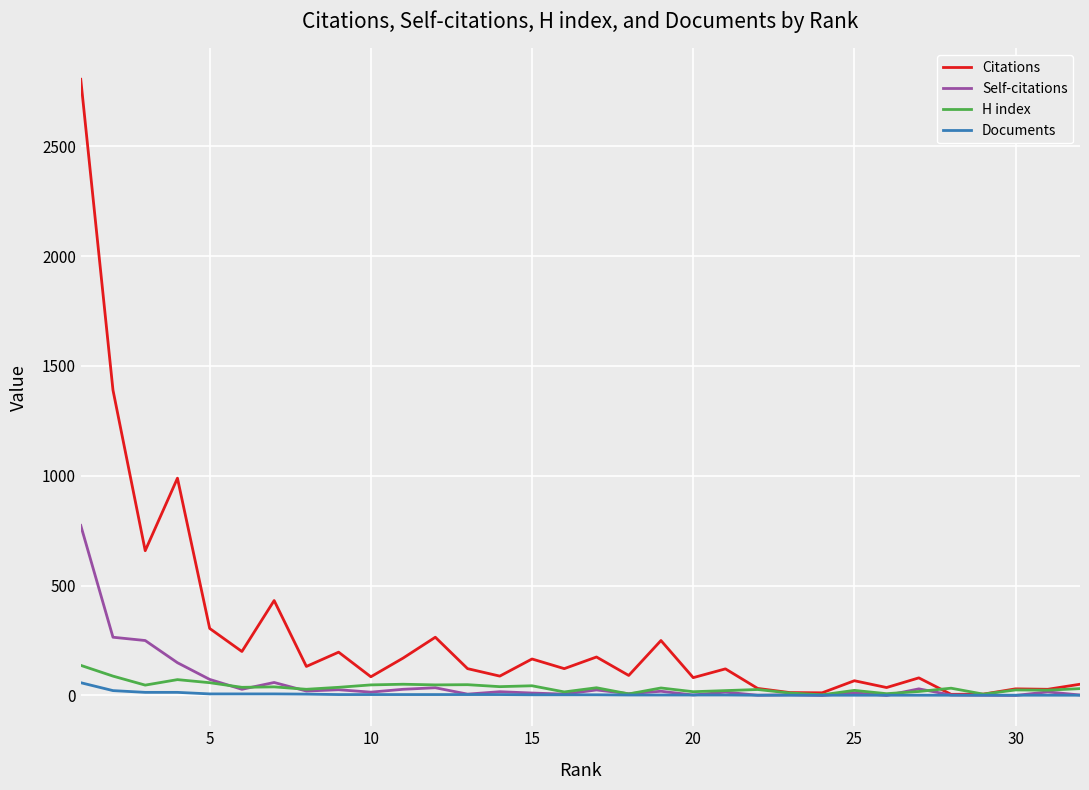

Which series has the widest spread of values?

Citations